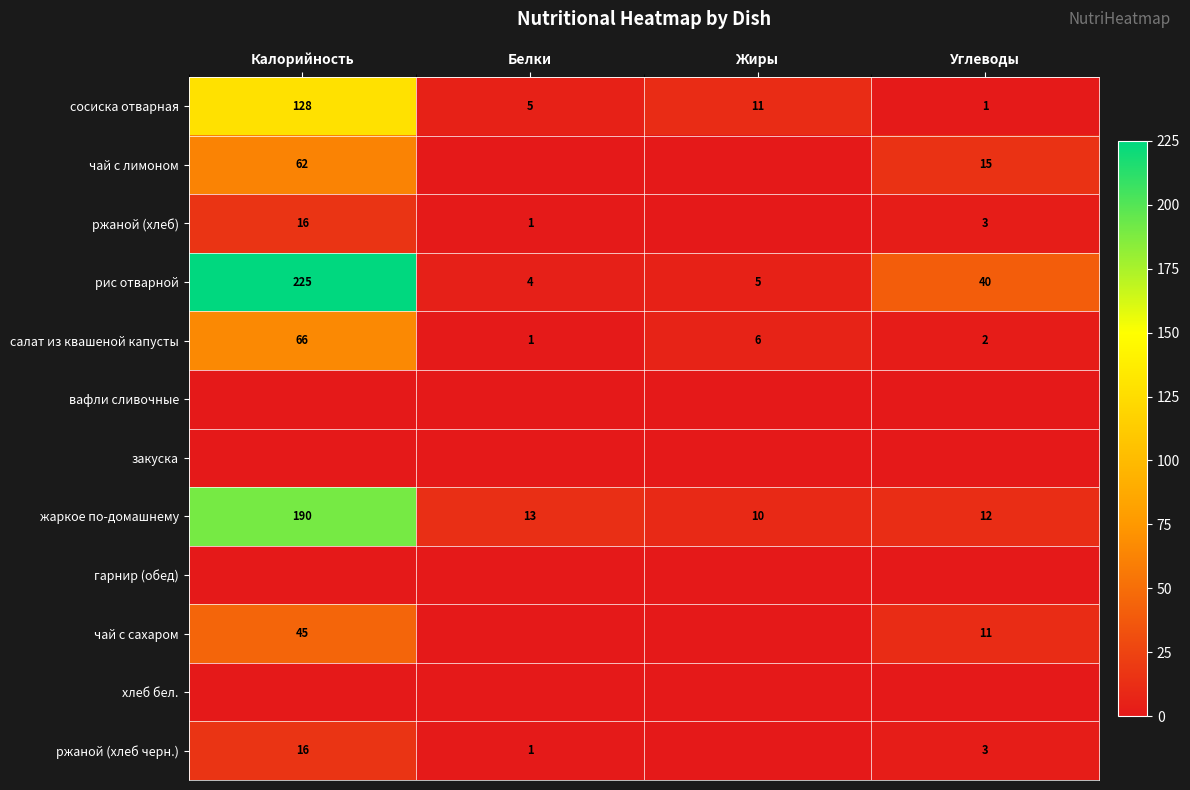

At which label does салат из квашеной капусты first exceed 6?

Калорийность